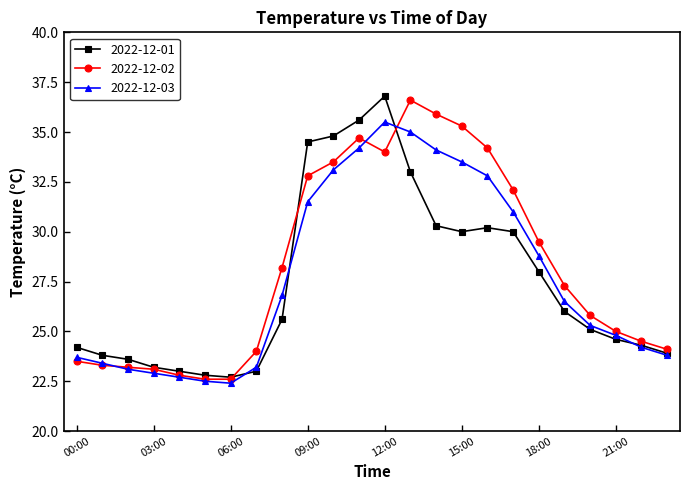

What is the value of the 2022-12-03 point at the 1st from the left?

23.7